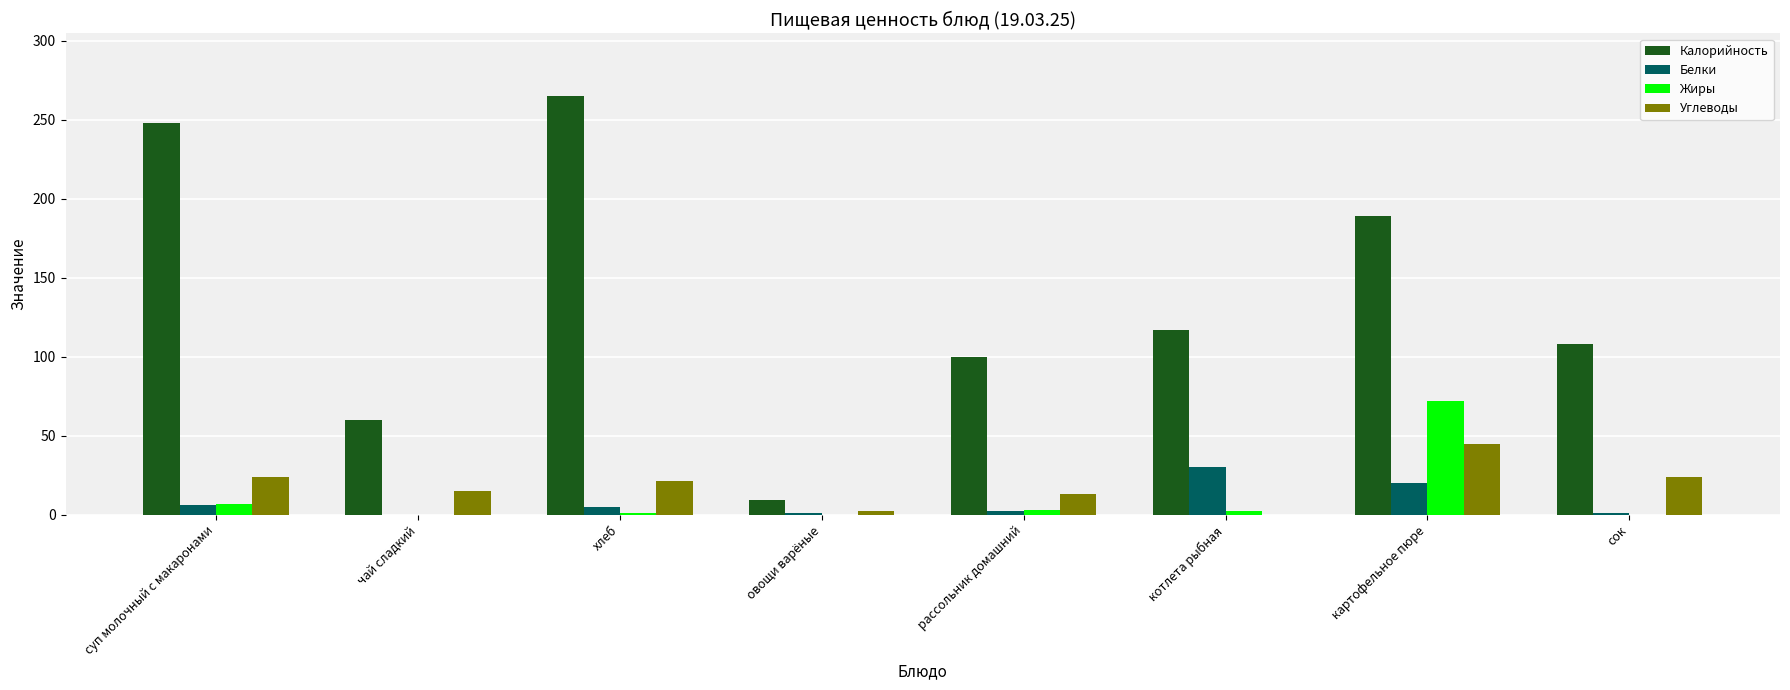

What is the greatest value displayed?

265